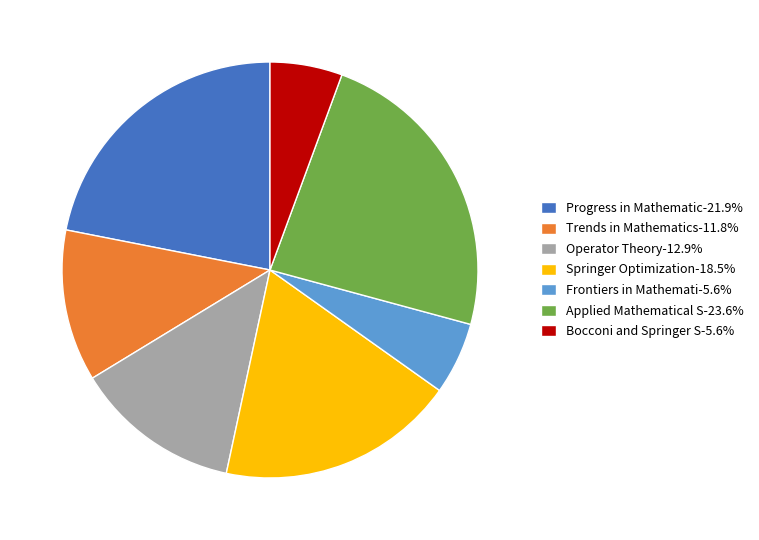

Is there any slice that represents more than half of the pie?

No